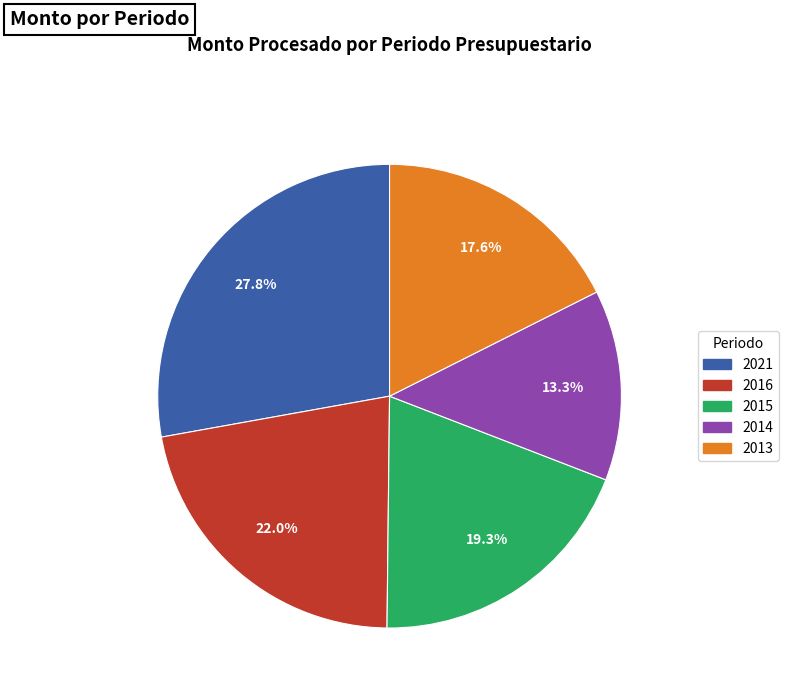

Which slice is the smallest?

2014